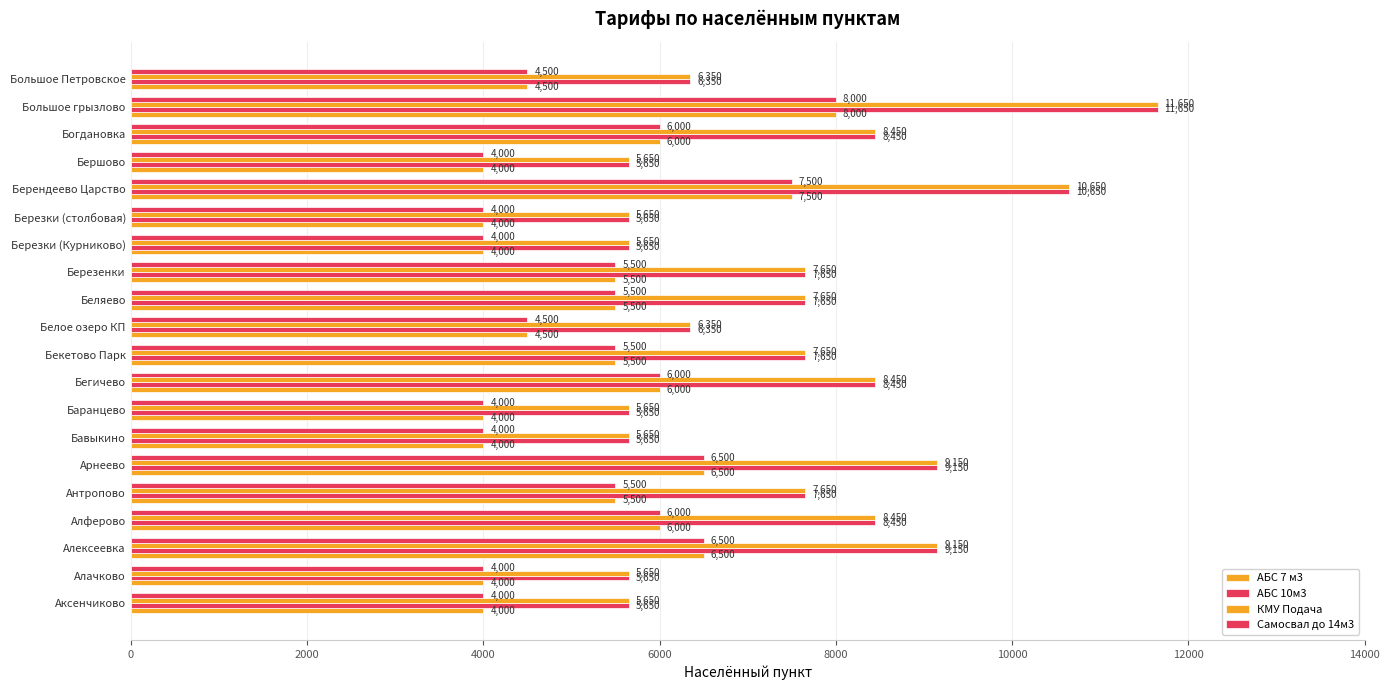

How many series are shown in this chart?

4